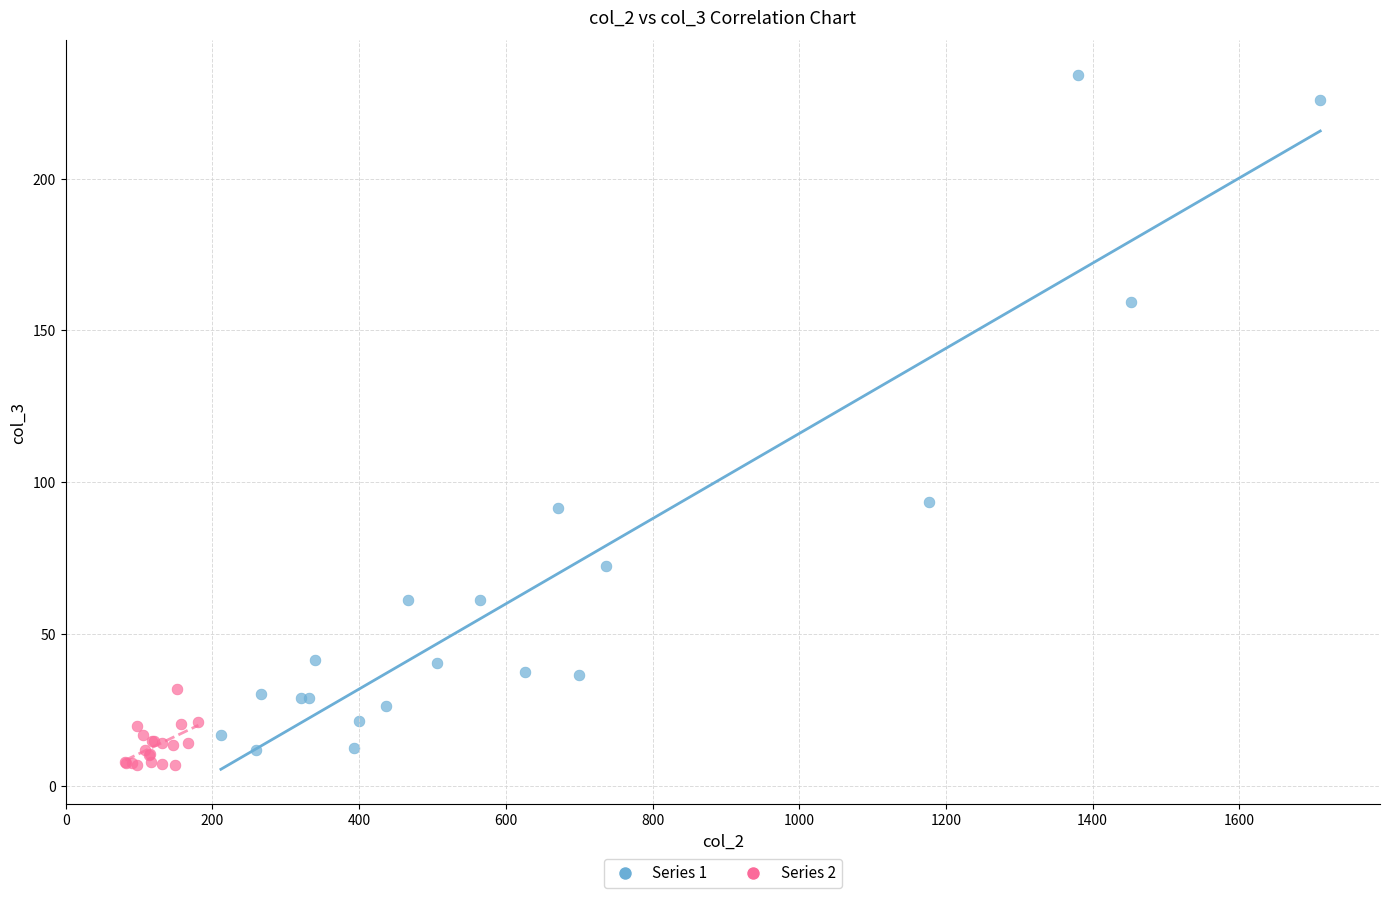

Which series has the largest Y range (max minus min)?

Series 1